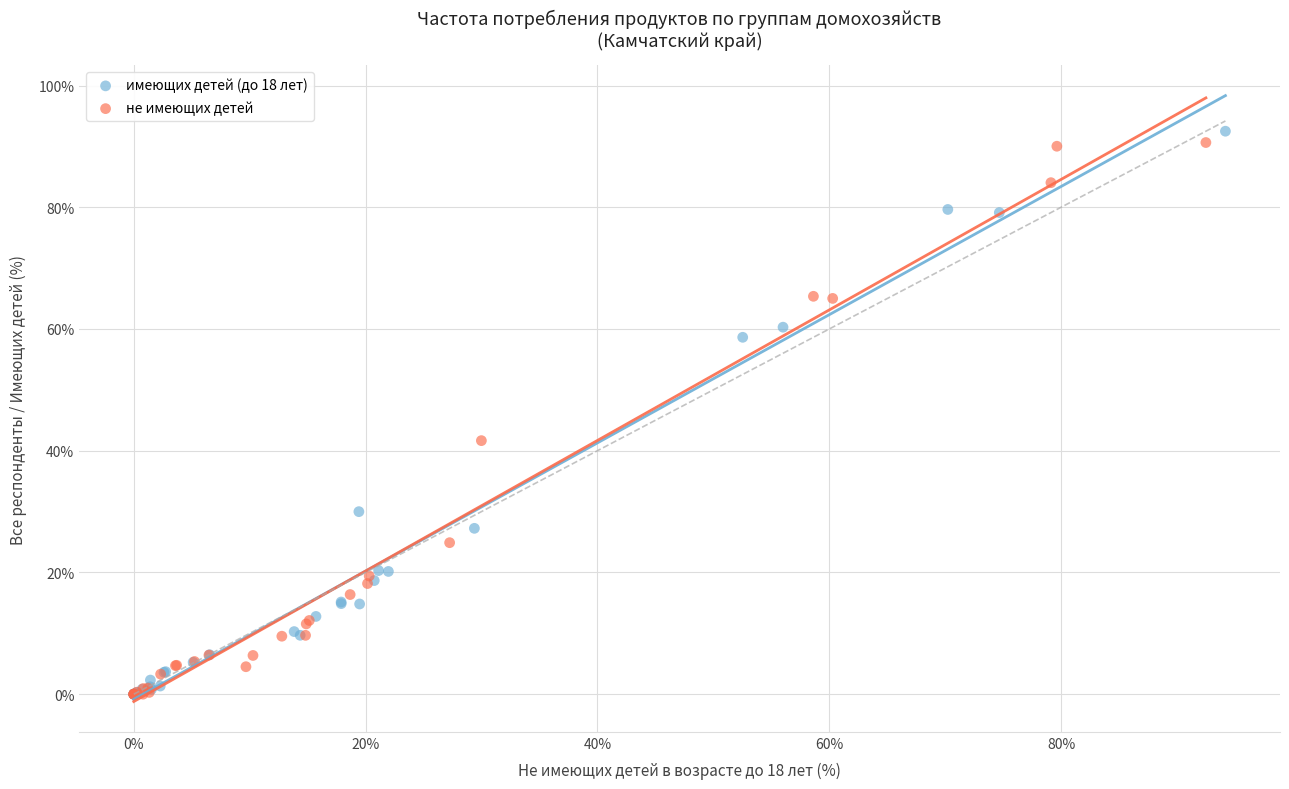

Which series reaches the maximum Y coordinate?

имеющих детей (до 18 лет)